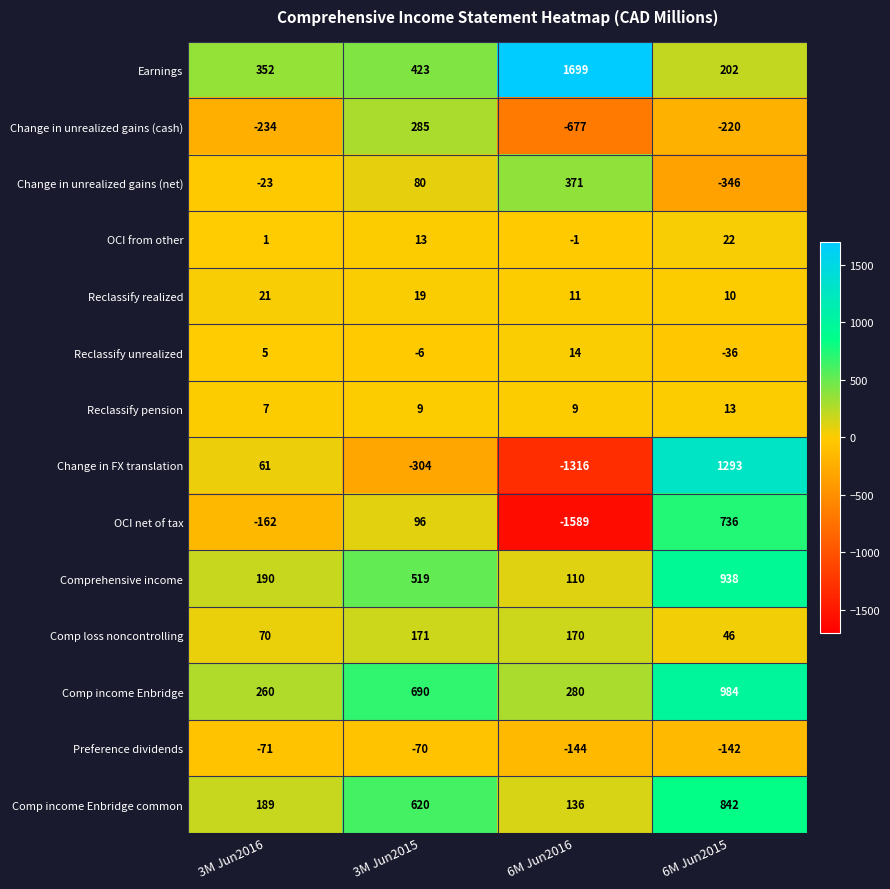

Is it true that Reclassify realized equals 14 at 3M Jun2016?

False